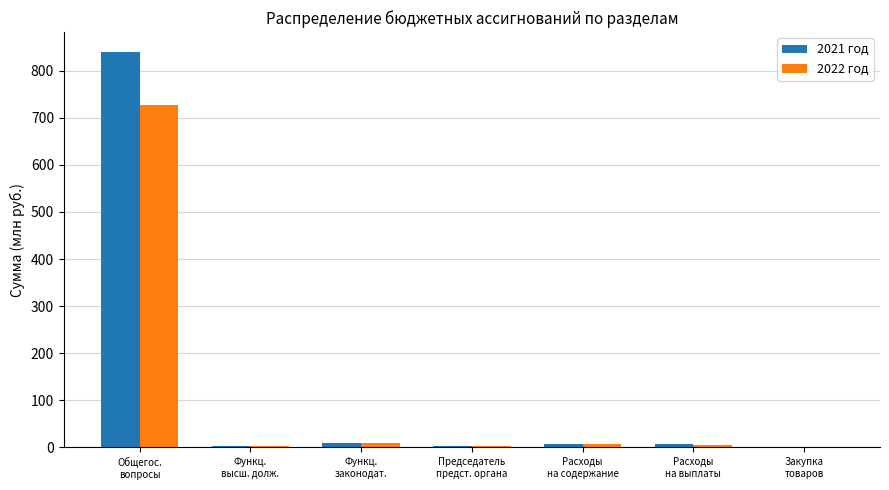

What is the sum of all 2022 год values?

757.0